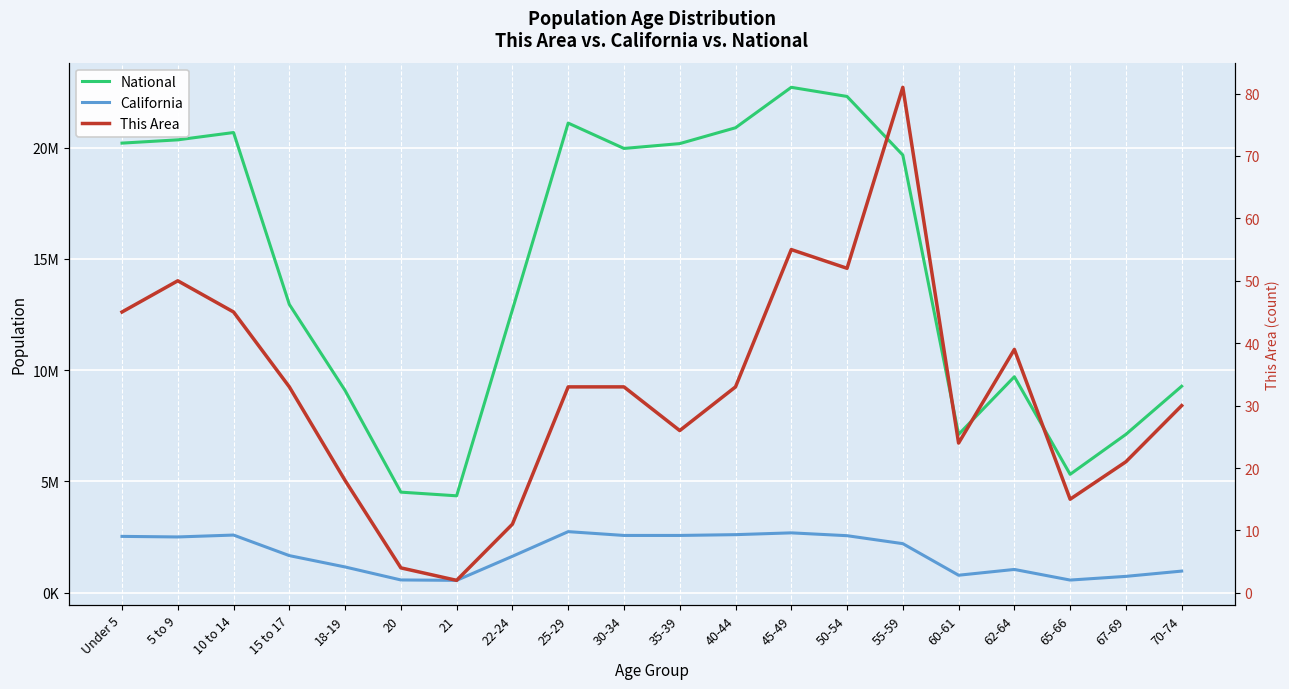

What is the value of the National point at the 18th from the left?

5319902